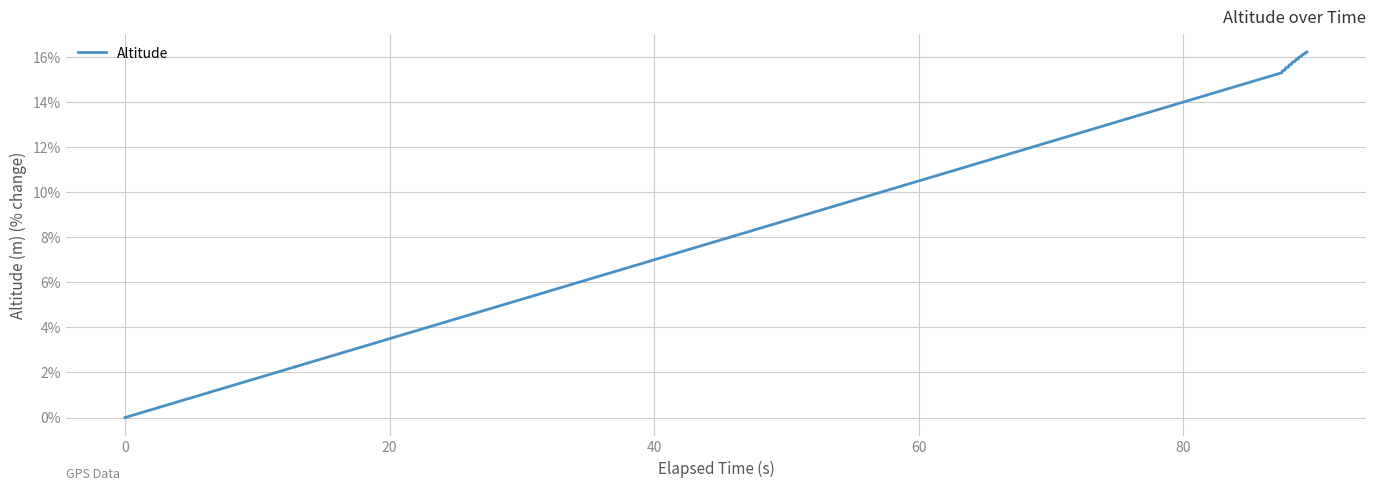

What is the sum of all values?

616.0